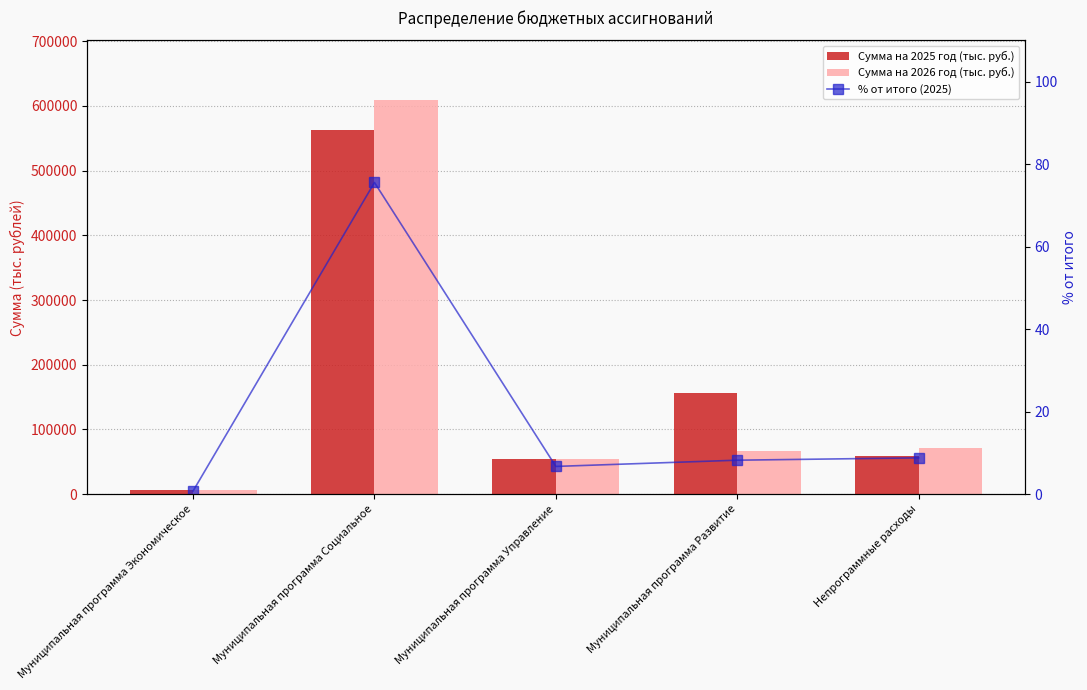

Between Муниципальная программа Экономическое and Муниципальная программа Социальное, which series saw the biggest shift?

Сумма на 2026 год (тыс. руб.)